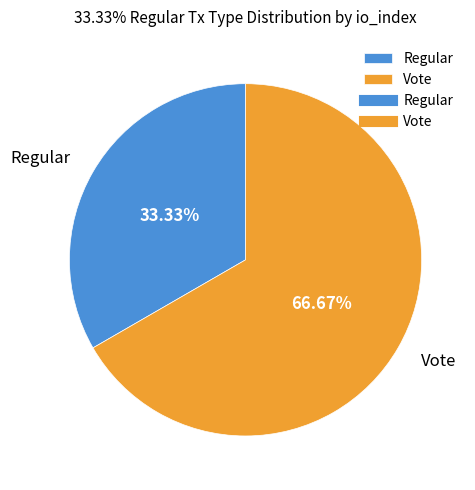

To the nearest percent, what percentage of the pie is Regular?

33%